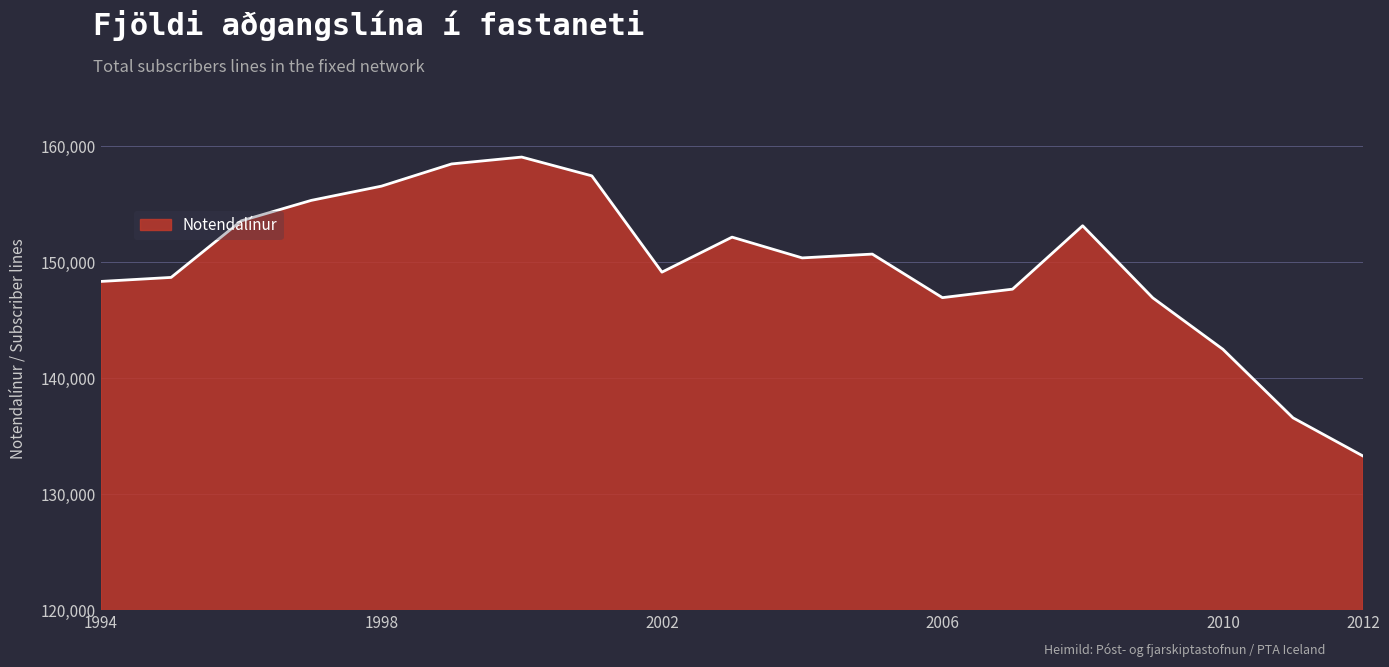

How many interior local valleys (lower than both neighbors) does the data have?

3